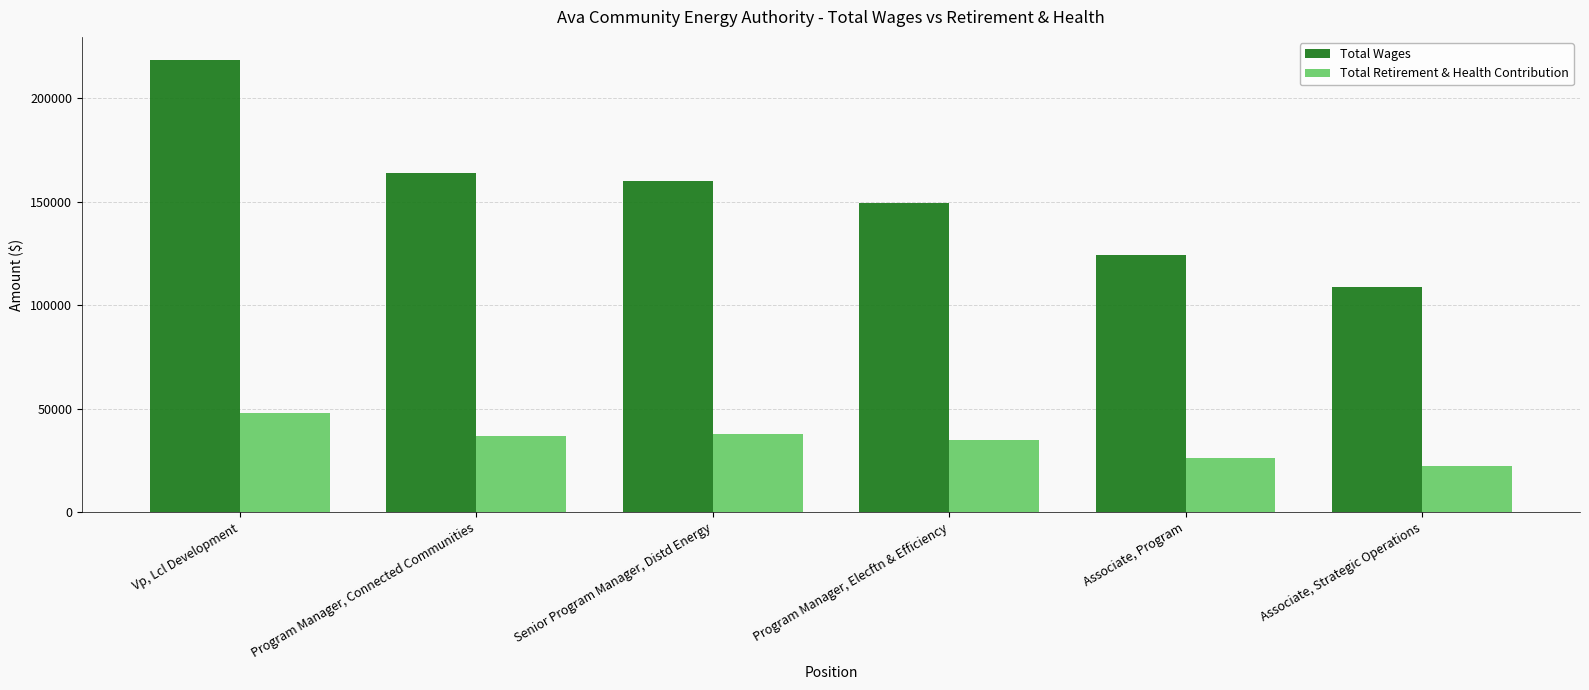

What position from the right is Program Manager, Elecftn & Efficiency?

3